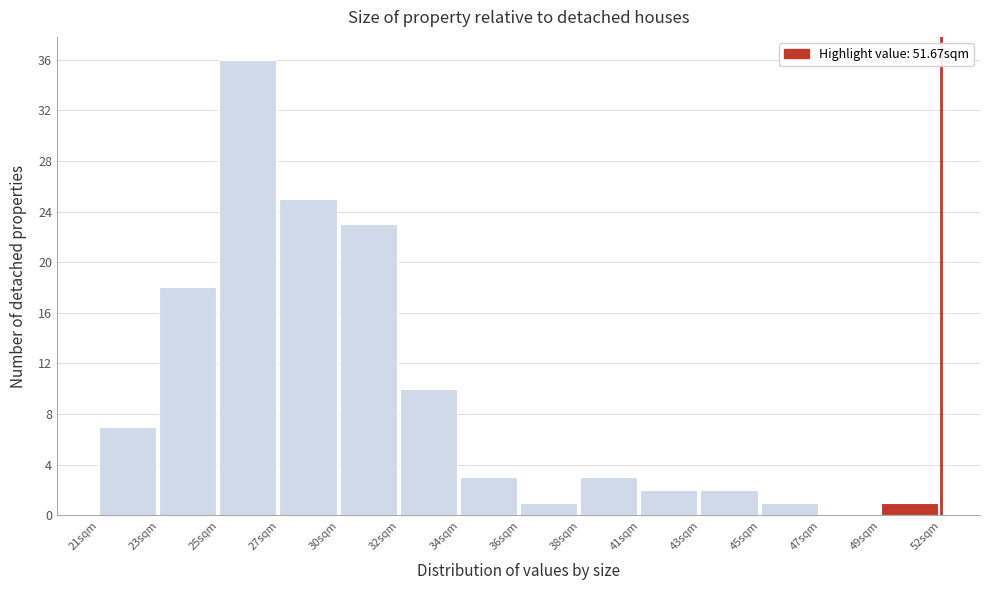

Reading left to right, what are all the values shown in this chart?

21sqm=7	23sqm=18	25sqm=36	27sqm=25	30sqm=23	32sqm=10	34sqm=3	36sqm=1	38sqm=3	41sqm=2	43sqm=2	45sqm=1	47sqm=0	49sqm=1